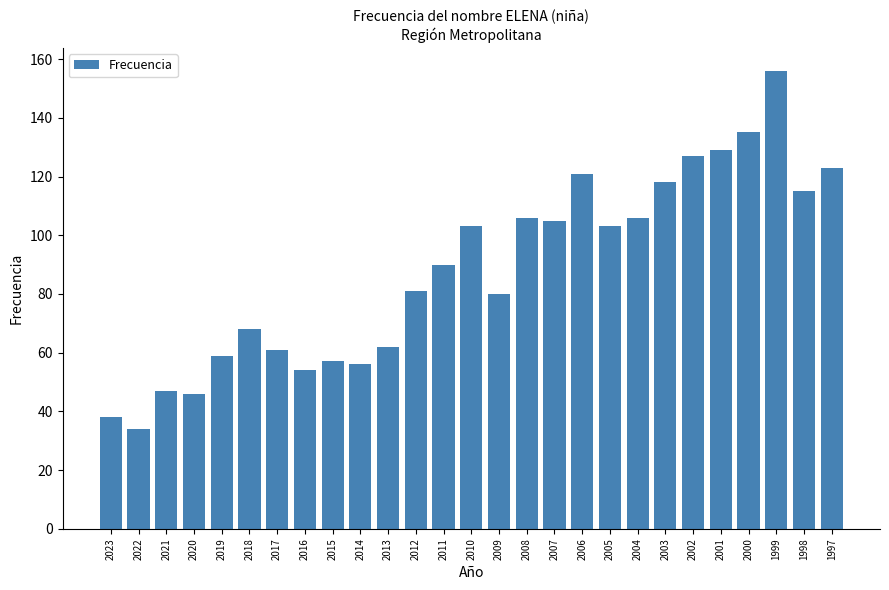

Reading left to right, list all the values displayed in this chart.

2023=38	2022=34	2021=47	2020=46	2019=59	2018=68	2017=61	2016=54	2015=57	2014=56	2013=62	2012=81	2011=90	2010=103	2009=80	2008=106	2007=105	2006=121	2005=103	2004=106	2003=118	2002=127	2001=129	2000=135	1999=156	1998=115	1997=123